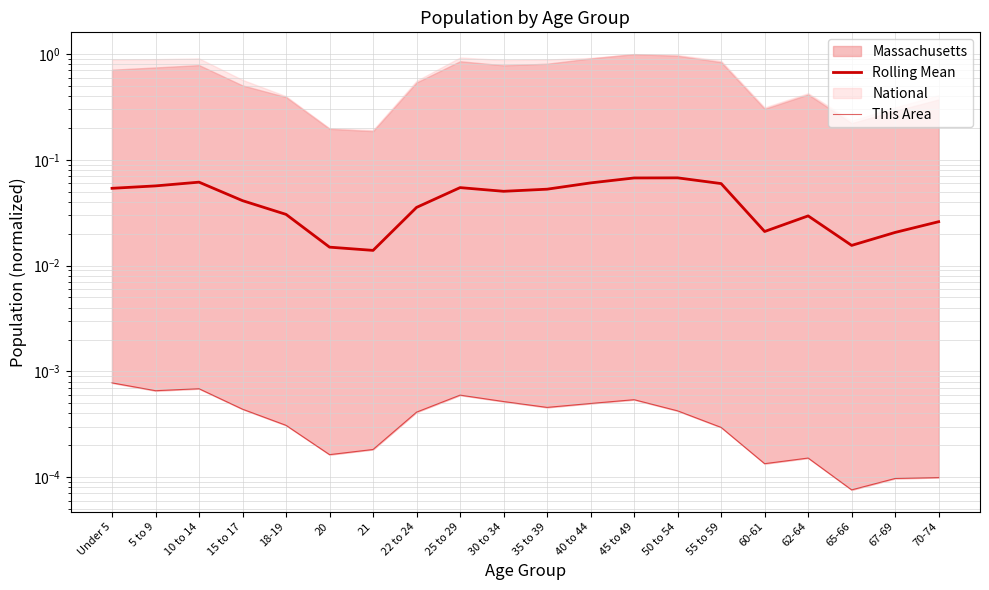

The Rolling Mean series shows 0.0 at 22 to 24. True or false?

True